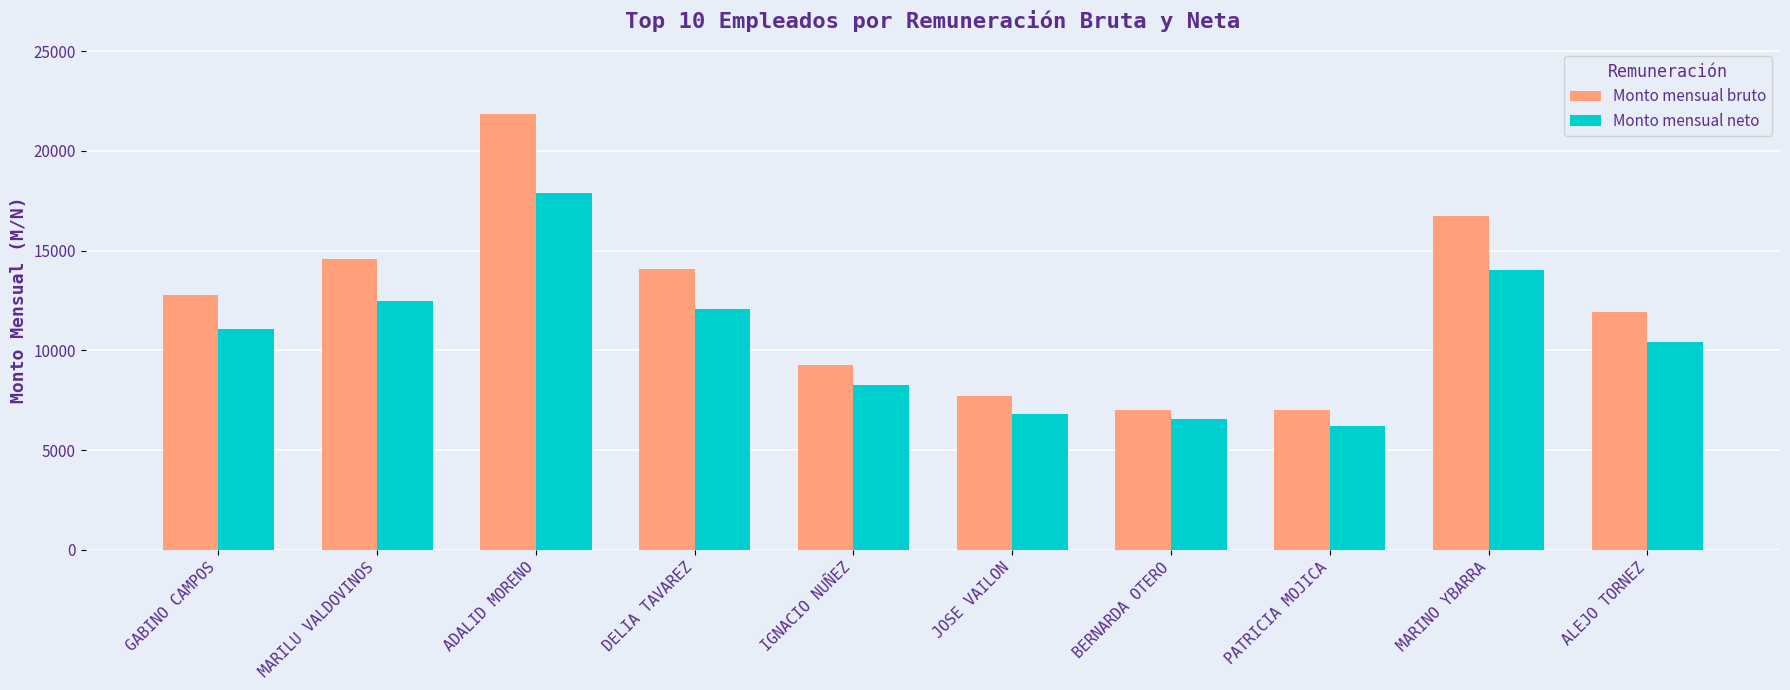

Is the value of Monto mensual bruto at PATRICIA MOJICA greater than the value of Monto mensual neto at ADALID MORENO?

No